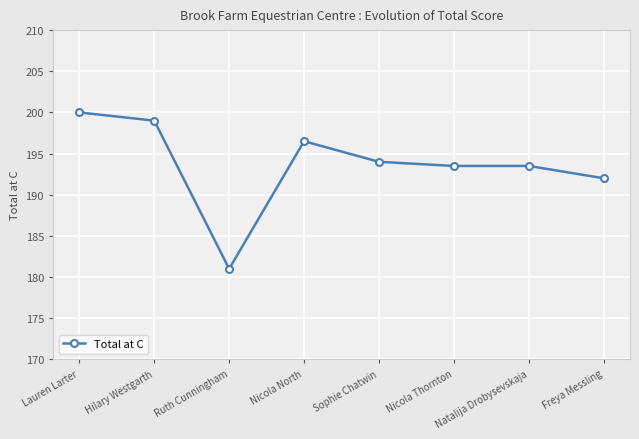

What is the label of the 2nd point from the right?

Natalija Drobysevskaja